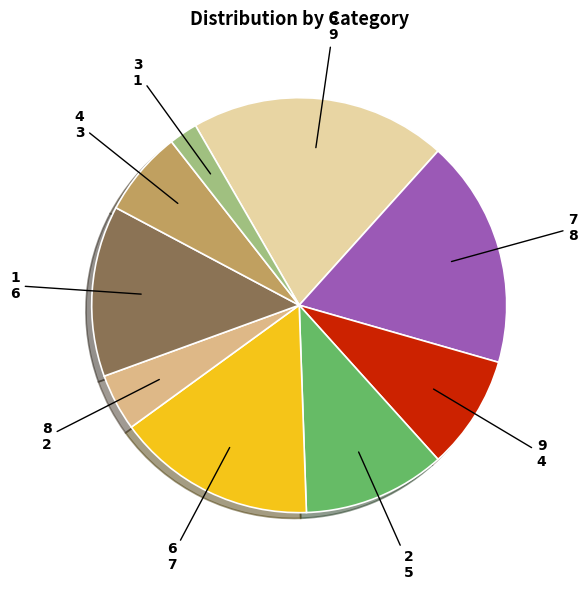

Rank the categories by value from lowest to highest.

3, 8, 4, 9, 2, 1, 6, 7, 5